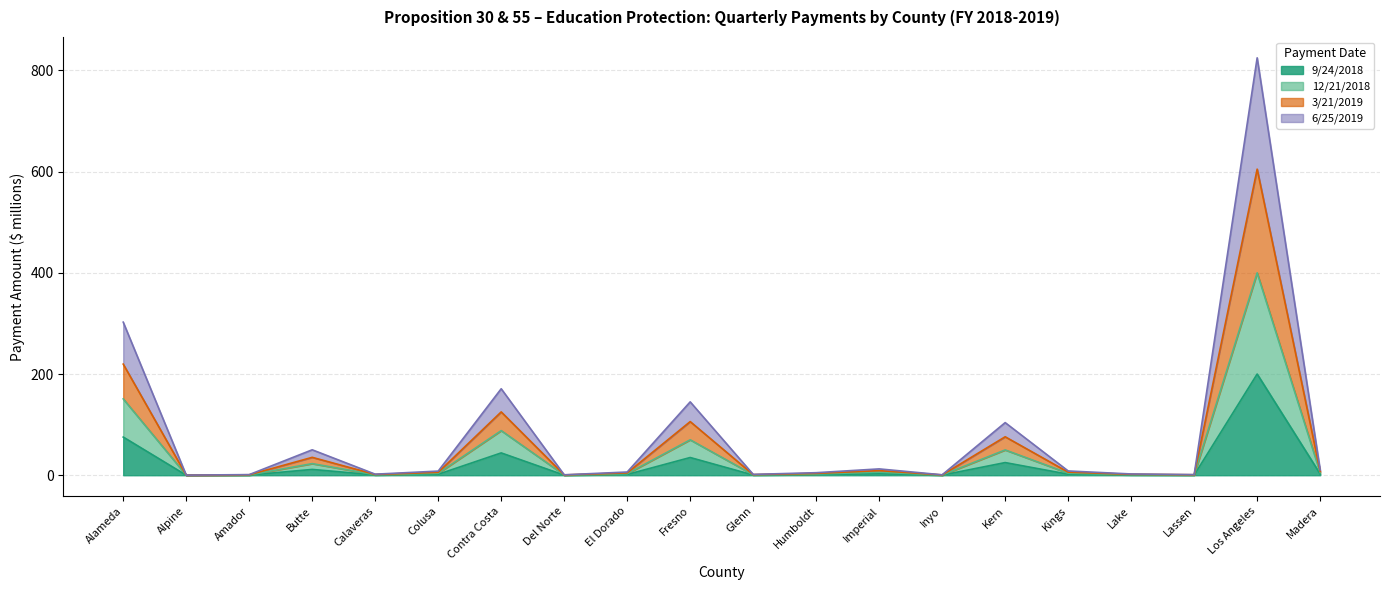

How many series are shown in this chart?

4